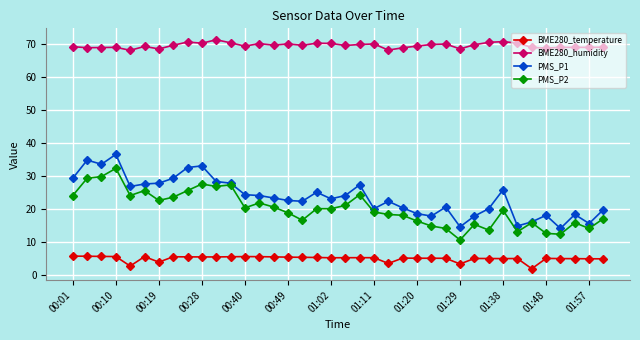

At how many categories does at least one series exceed 60?

38